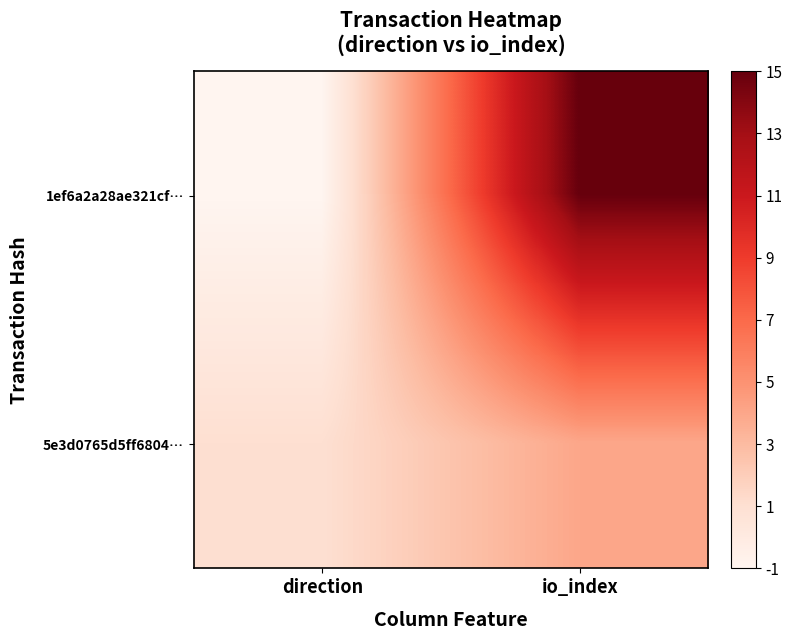

Which has a higher value, io_index or direction?

io_index